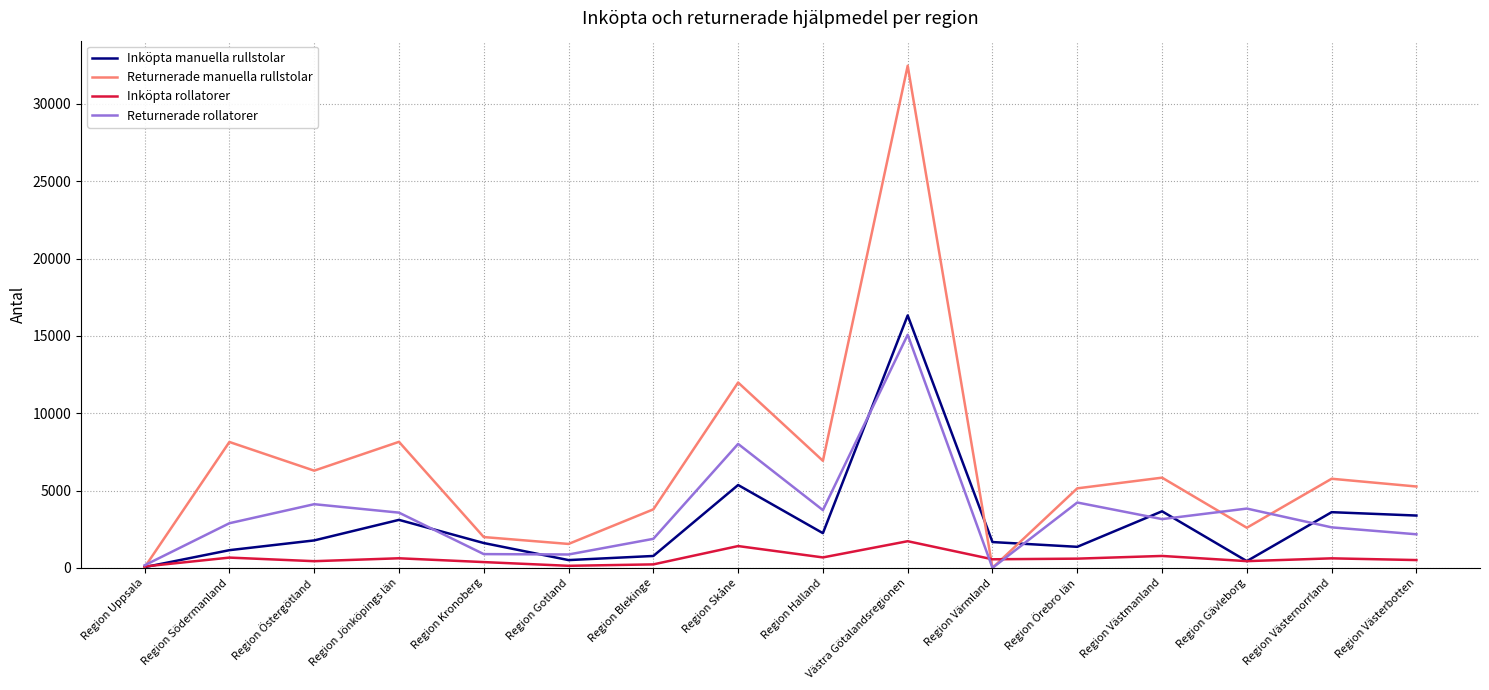

Which series has the largest total across all categories?

Returnerade manuella rullstolar